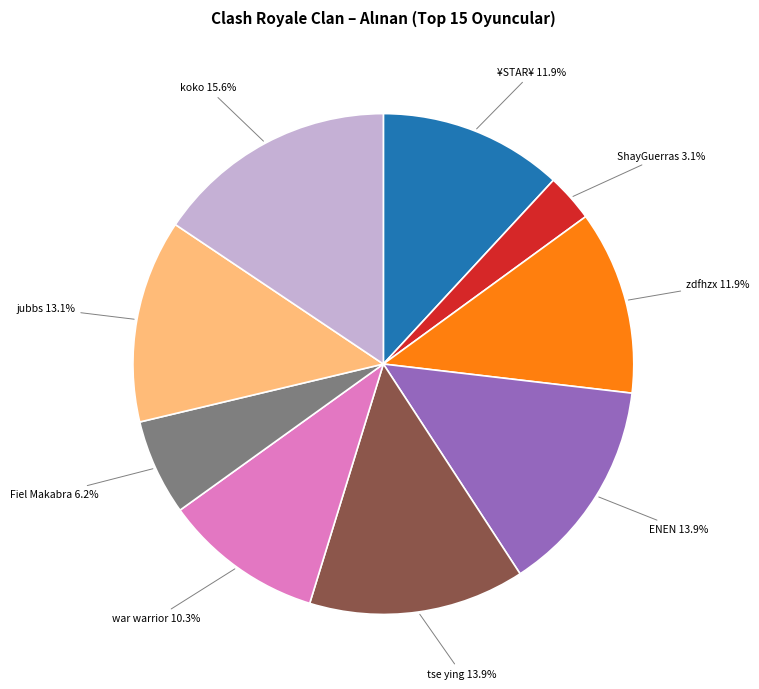

Is there a majority slice in this chart?

No